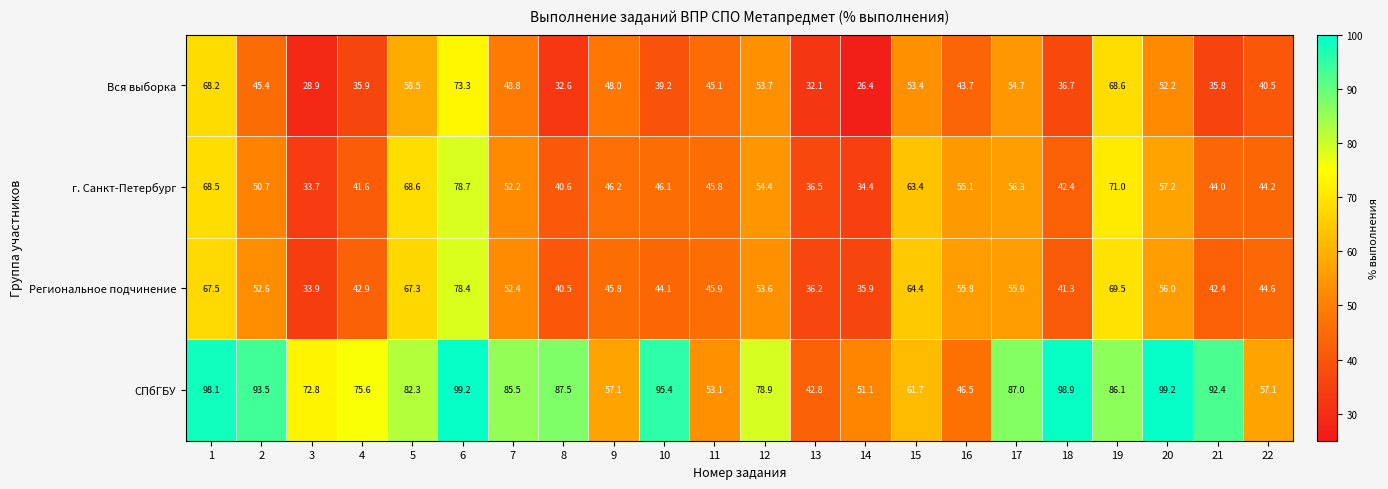

How many values in the г. Санкт-Петербург series are below 50?

11